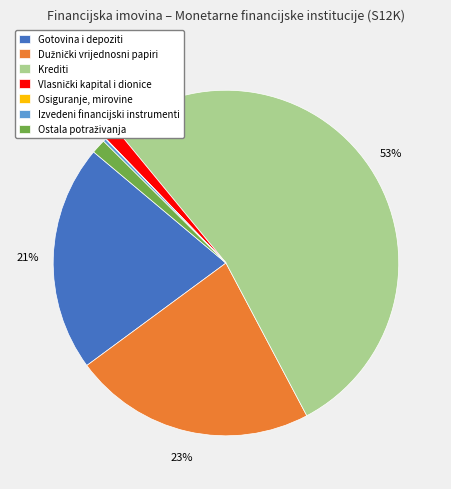

True or false: Gotovina i depoziti accounts for 29% of the total.

False